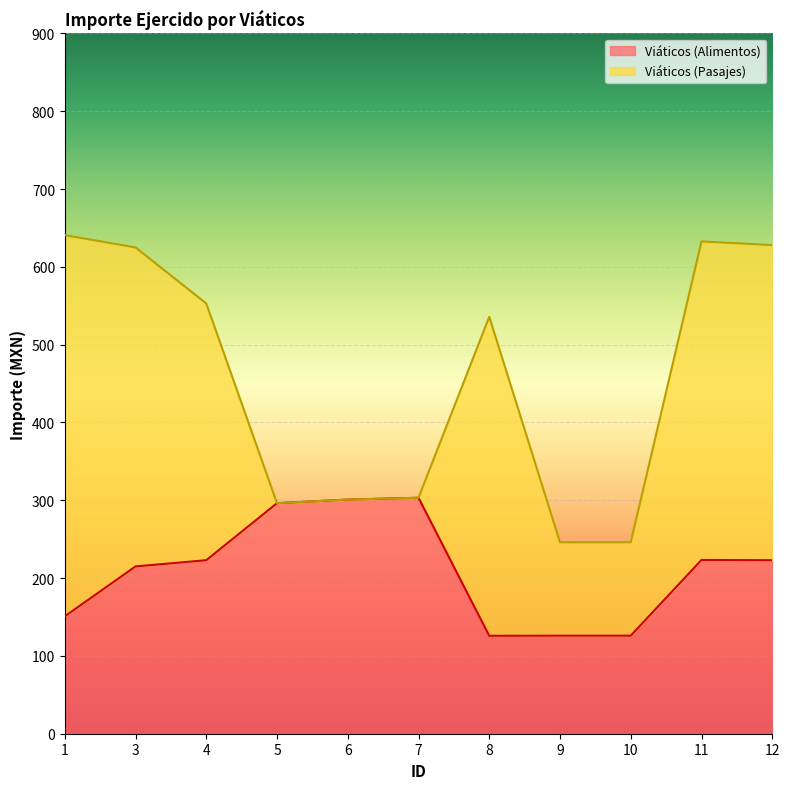

How many points are higher than both their immediate neighbors (excluding endpoints)?

2